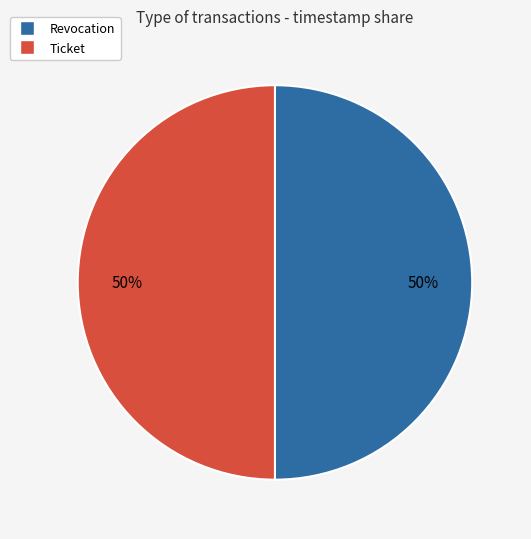

To the nearest percent, what is the combined percentage of Ticket and Revocation?

100%